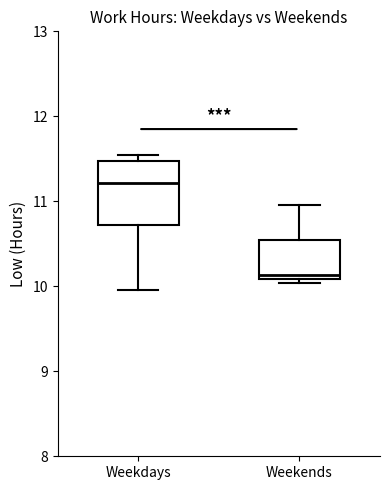

Which box is the tallest, from its lower edge to its upper edge?

Weekdays